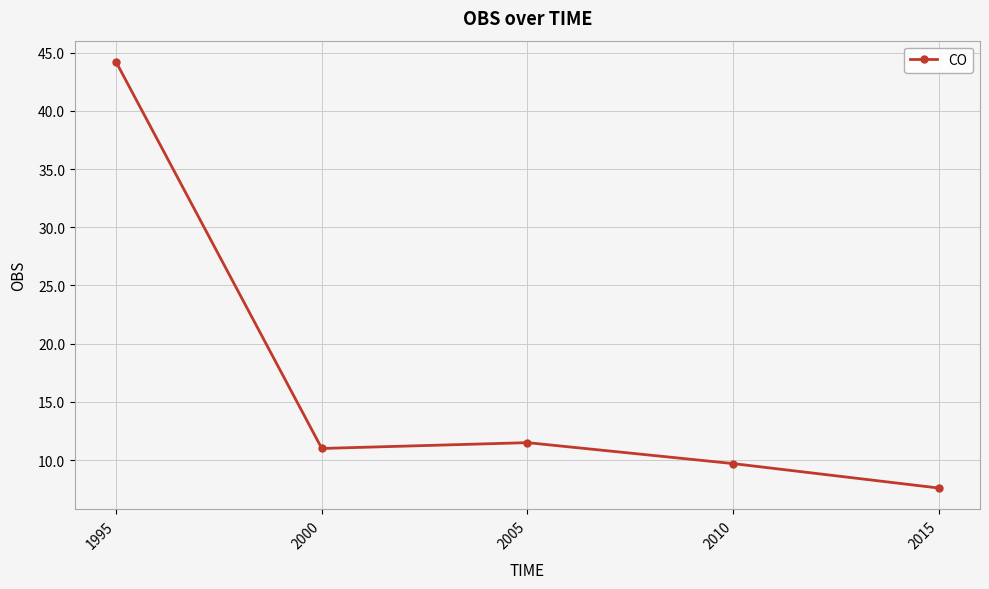

What is the value of the 2nd point from the left?

11.0